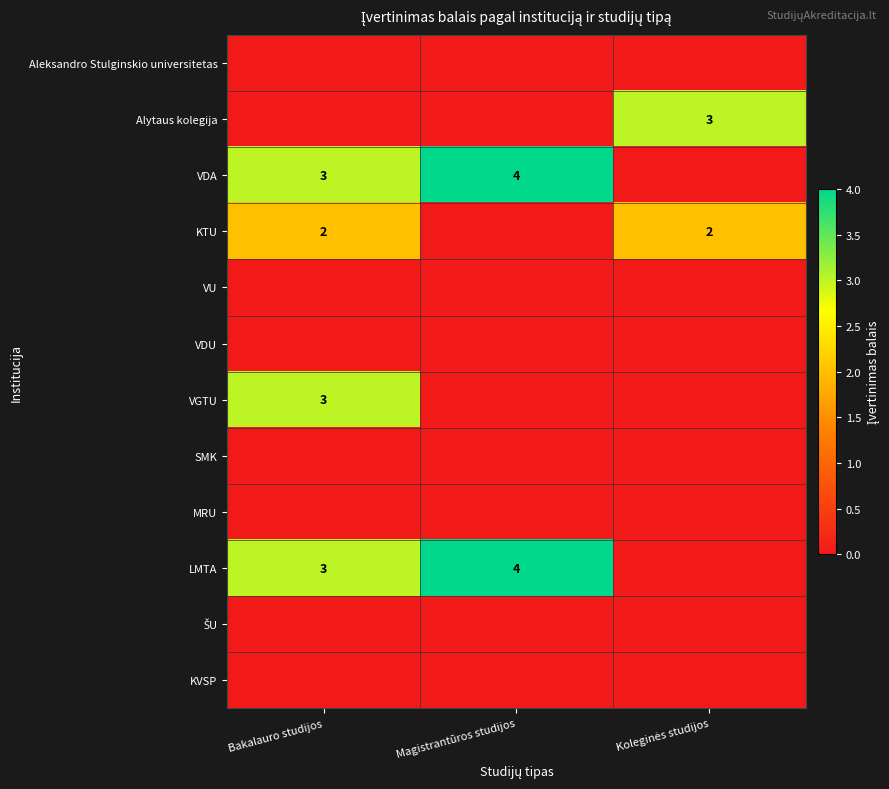

What is the difference between the KTU values at Koleginės studijos and Magistrantūros studijos?

2